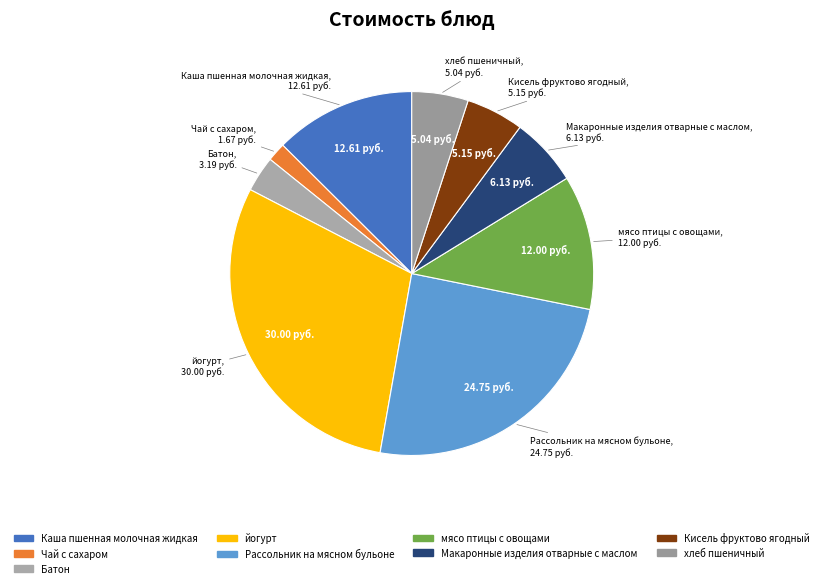

Is the sum of йогурт and хлеб пшеничный greater than half?

No